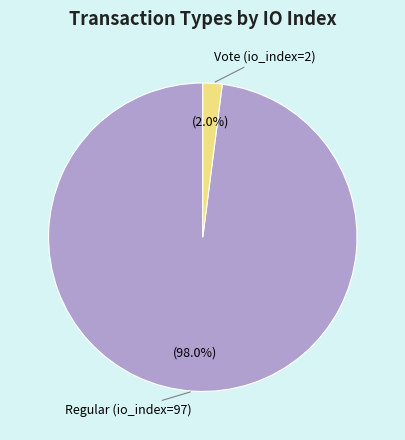

Does any single category account for the majority?

Yes